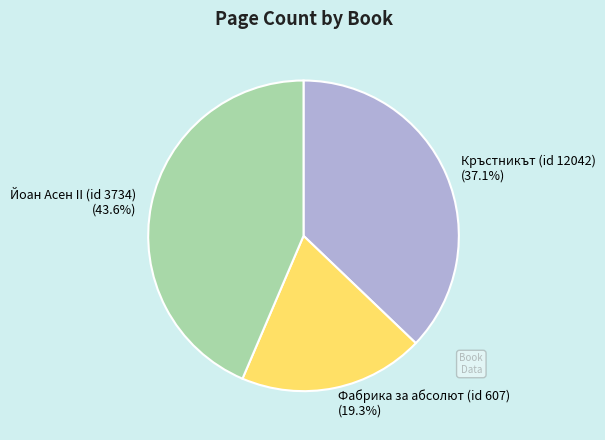

Rank the categories by value from highest to lowest.

Йоан Асен II (id 3734), Кръстникът (id 12042), Фабрика за абсолют (id 607)